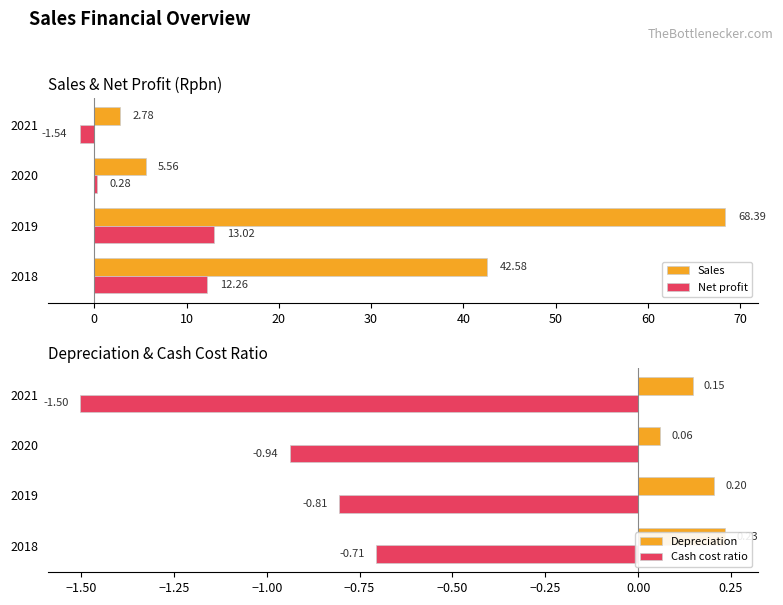

What is the sum of all Depreciation values?

0.6